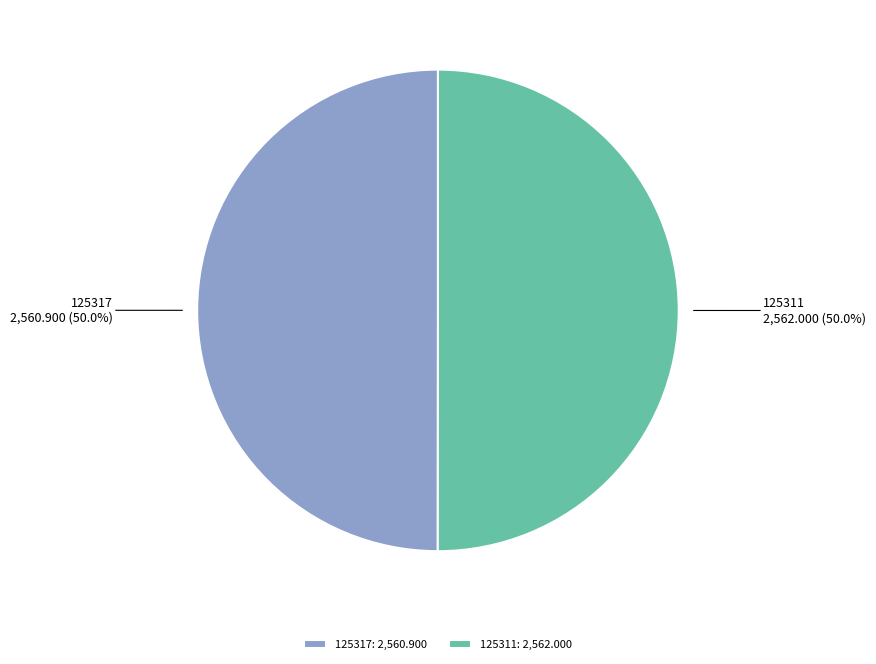

True or false: 125311 accounts for 87% of the total.

False